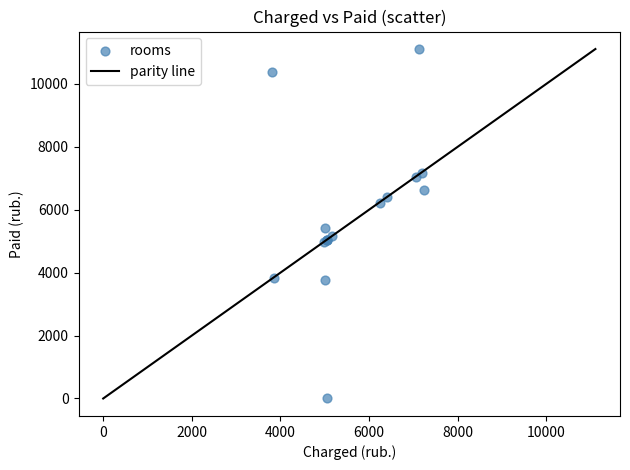

What Y value in the scatter plot is closest to 5553?

5412.7